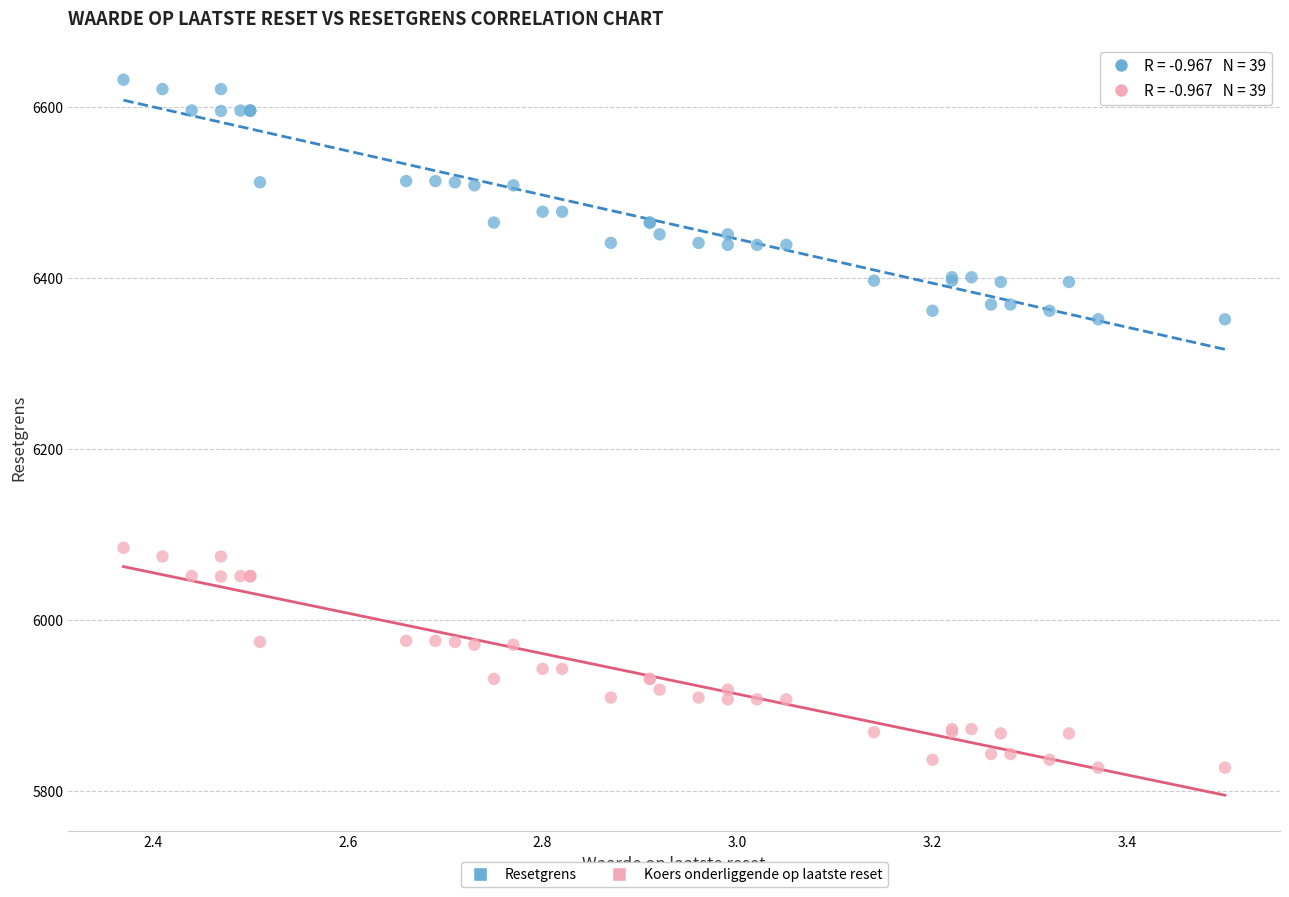

What is the X range (max minus min) for the scatter plot?

1.1